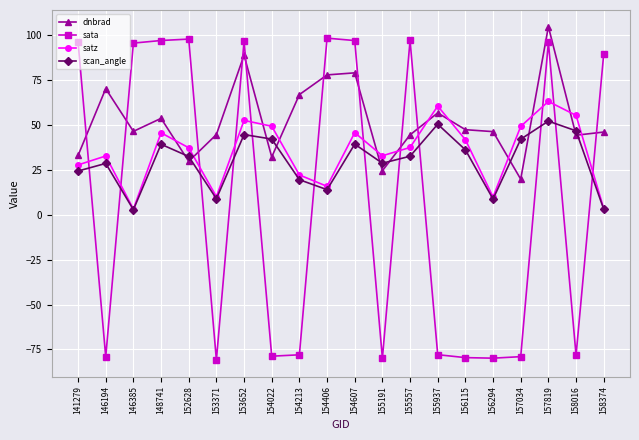

Where do dnbrad and satz first cross each other?

148741 and 152628